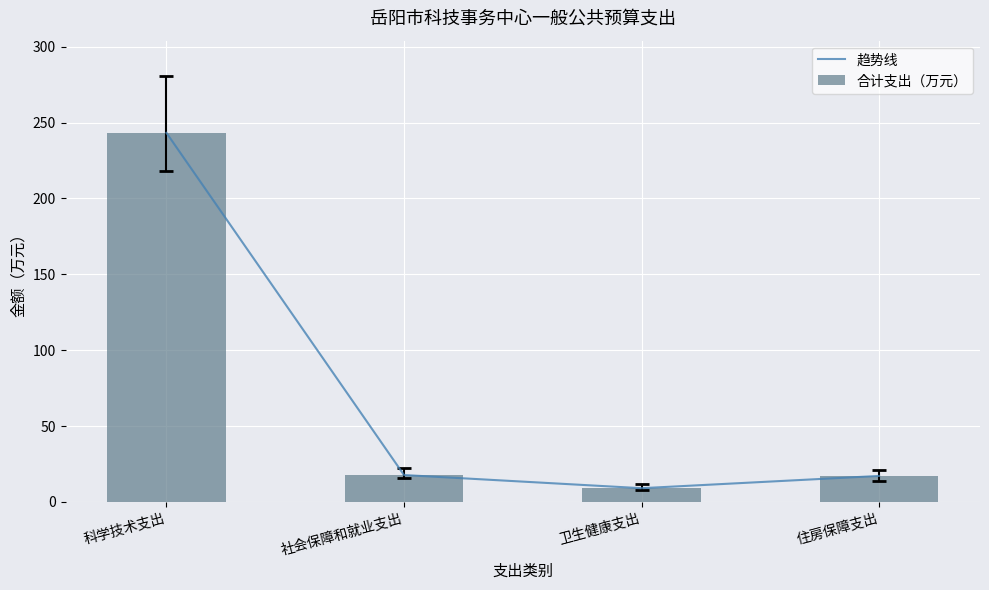

How many series are shown in this chart?

2